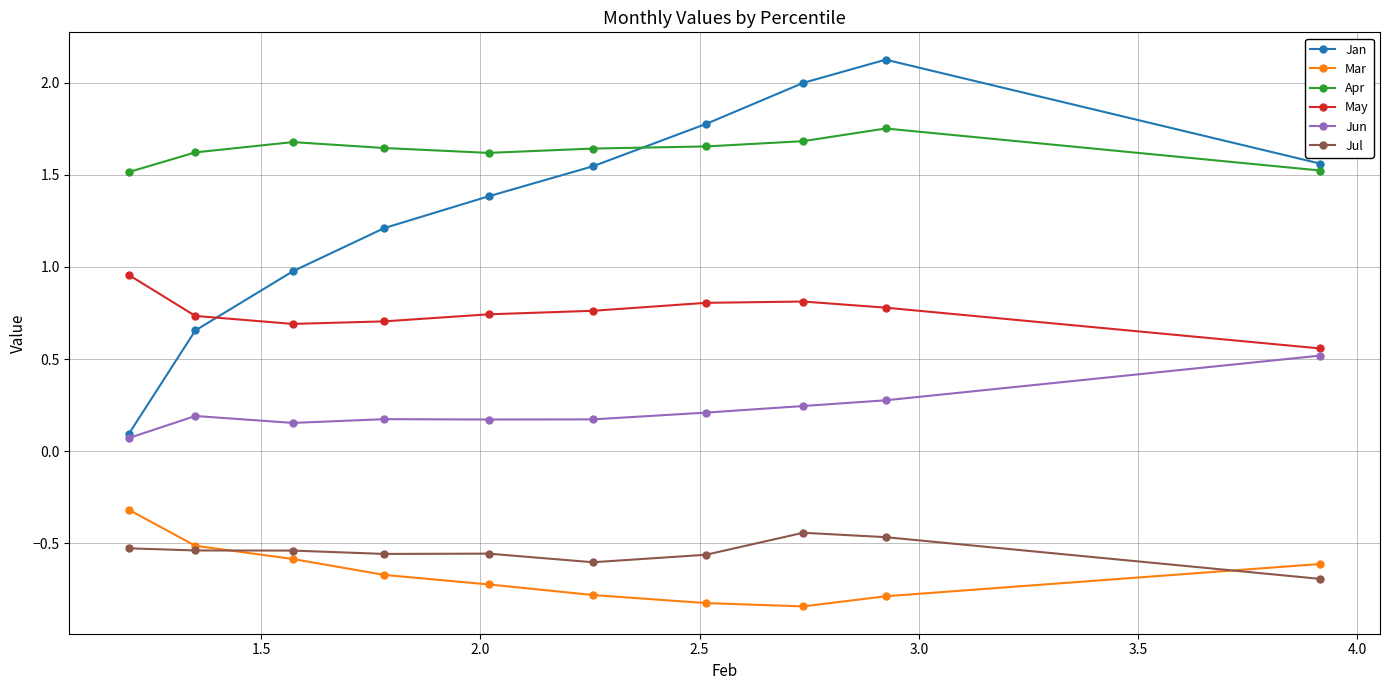

Which series has the largest range (max minus min)?

Jan